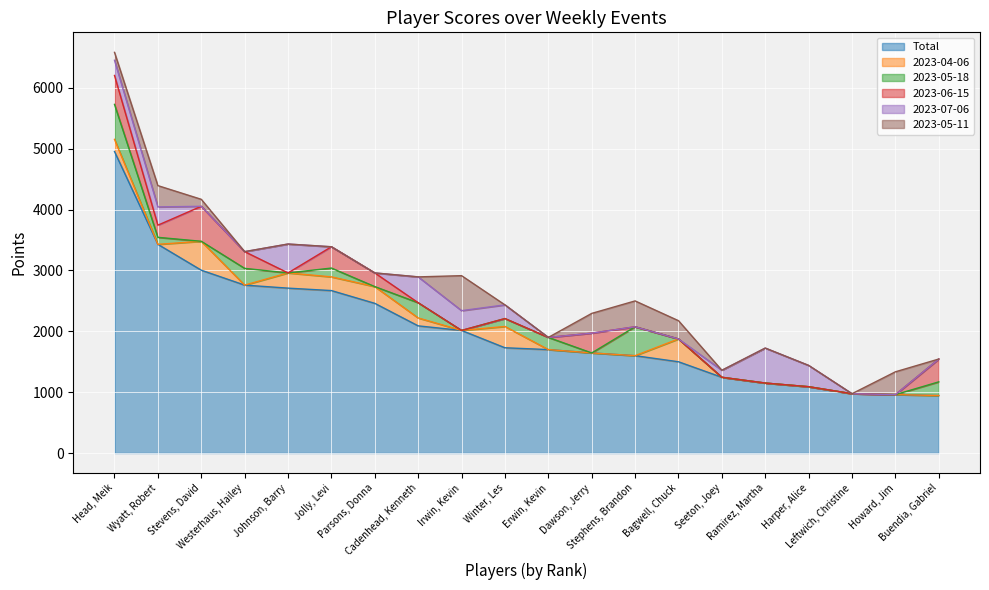

What is the label of the 3rd point from the right?

Leftwich, Christine